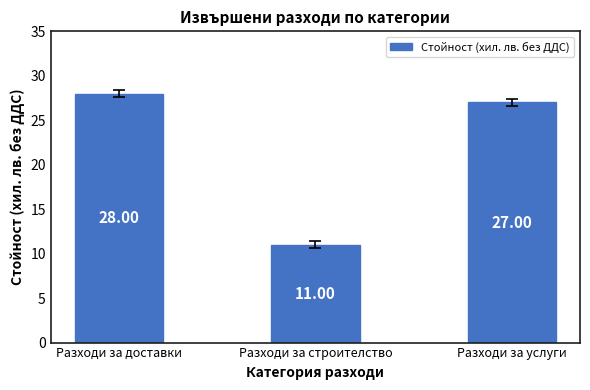

Where is the data nearest to the value 19?

Разходи за строителство